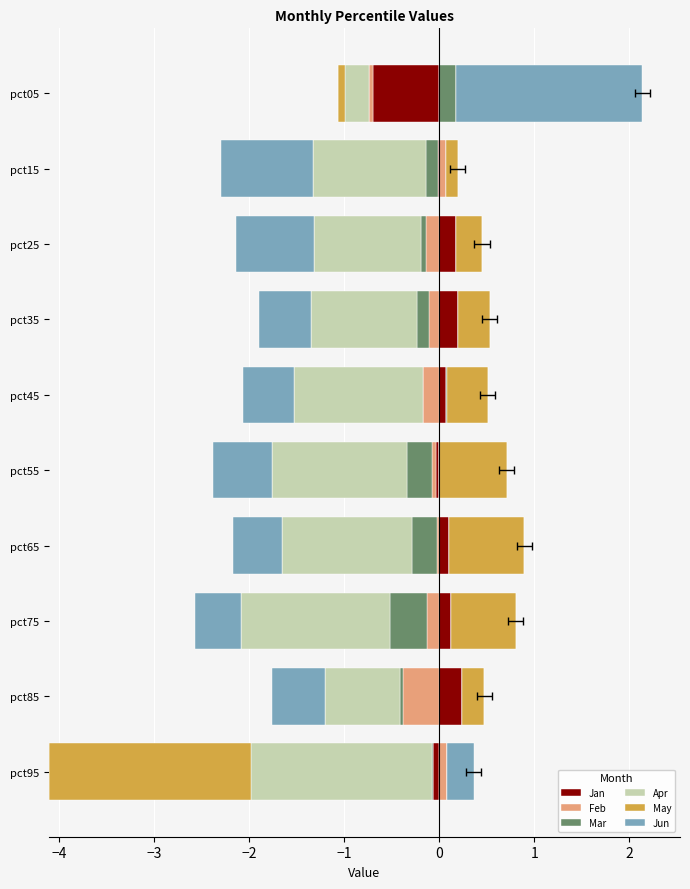

Is the value of May at −5 greater than the value of Apr at 0?

No